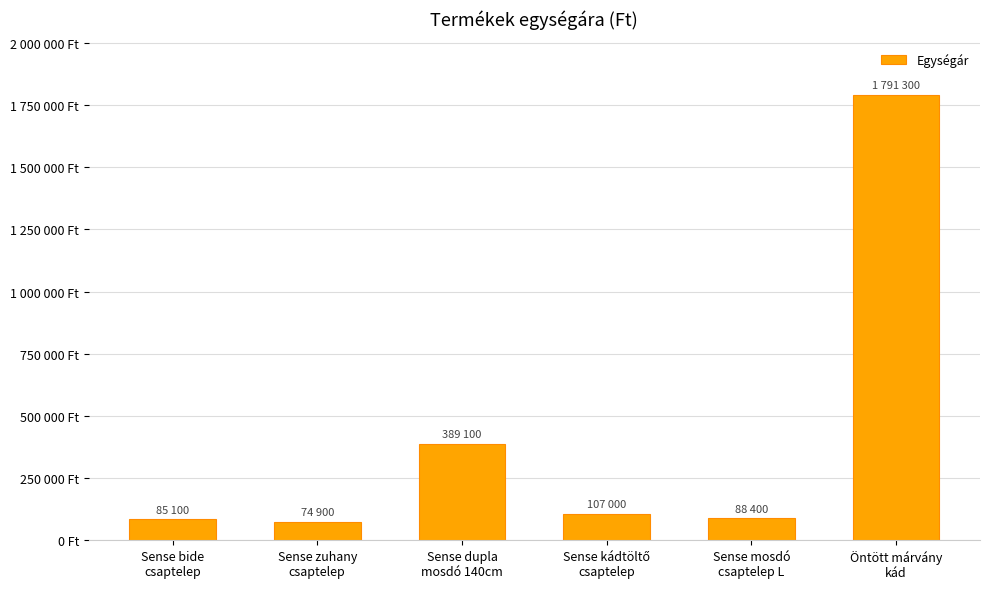

Rank the categories by value from highest to lowest.

Öntött márvány
kád, Sense dupla
mosdó 140cm, Sense kádtöltő
csaptelep, Sense mosdó
csaptelep L, Sense bide
csaptelep, Sense zuhany
csaptelep